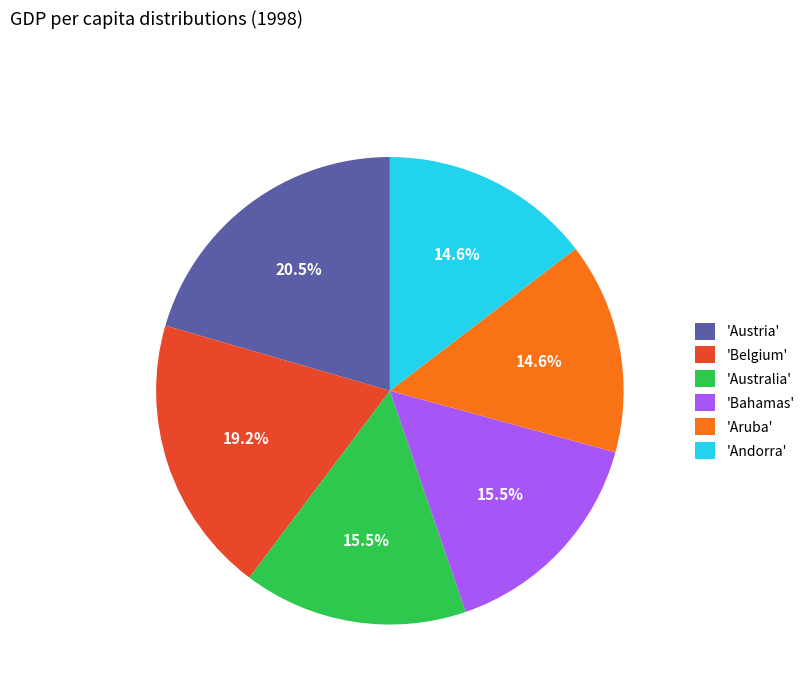

Is there a majority slice in this chart?

No